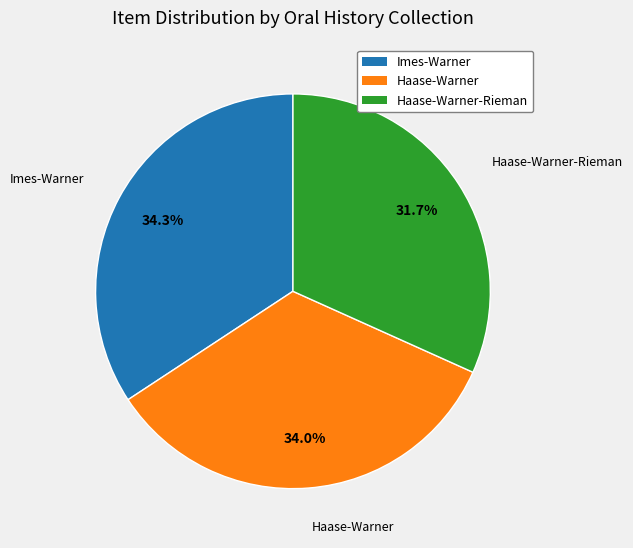

Count the number of slices in the pie.

3